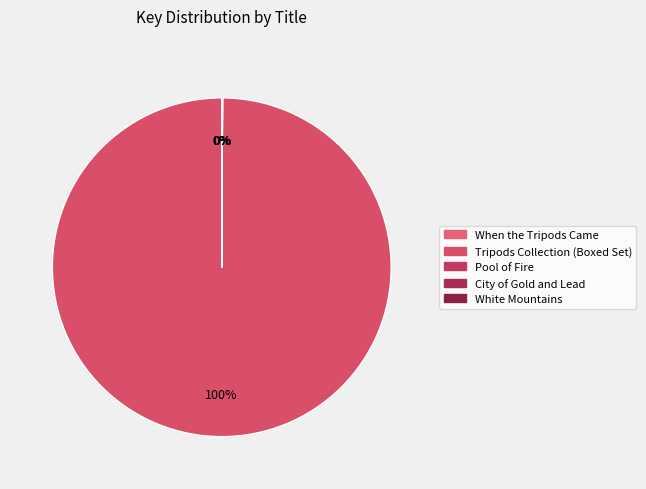

Count the number of slices in the pie.

5